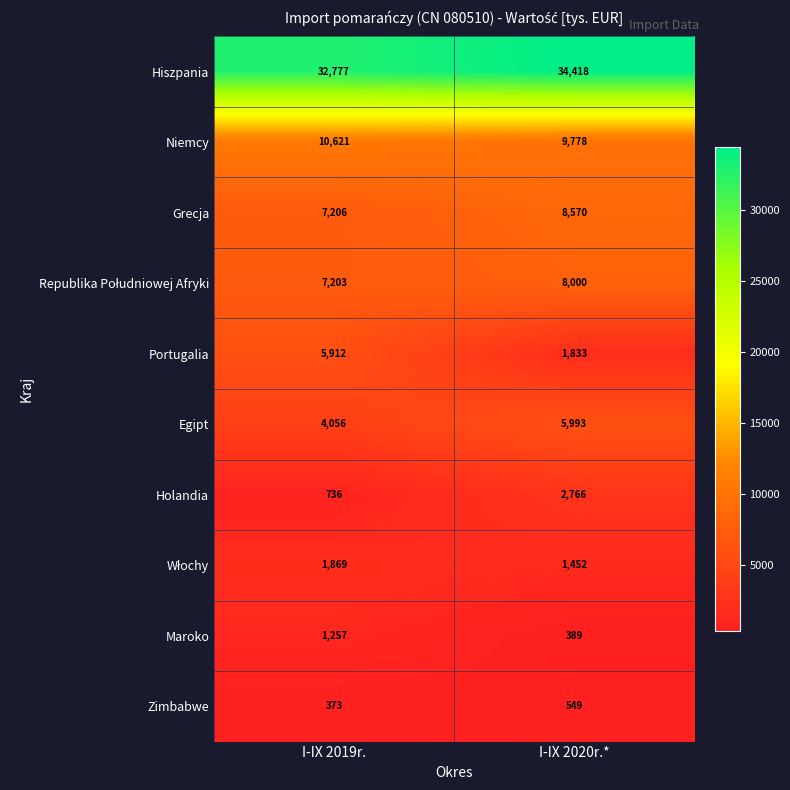

The Portugalia series shows 5912 at I-IX 2019r.. True or false?

True